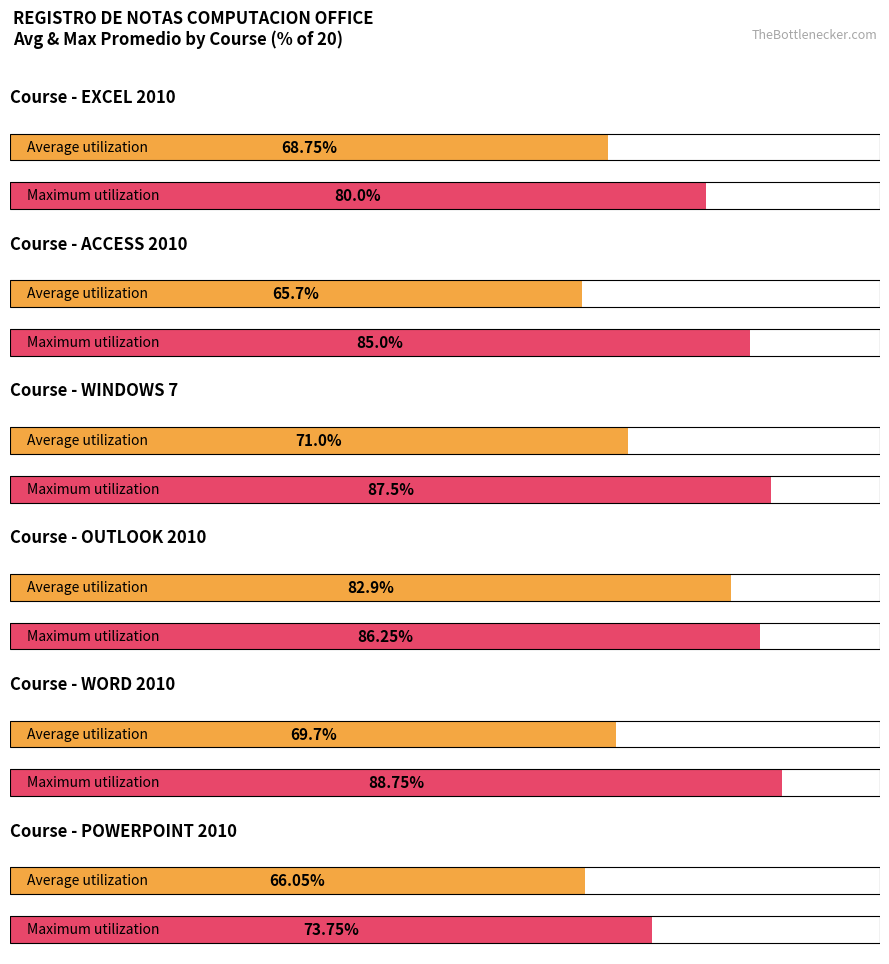

The value of PROMEDIO at 7 is 5.1. True or false?

False